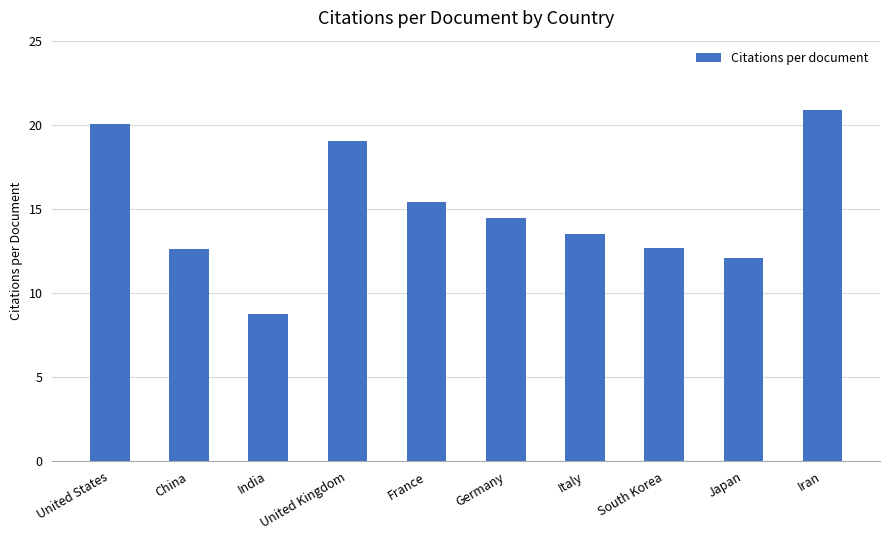

Where does the data first go above 14?

United States